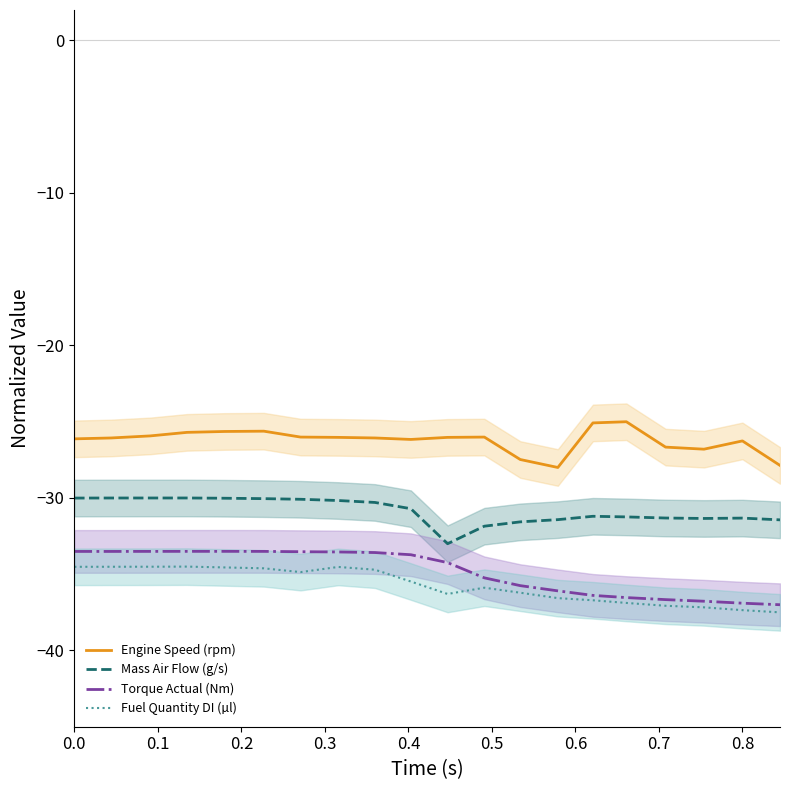

What is the sum of all Torque Actual (Nm) values?

-696.9